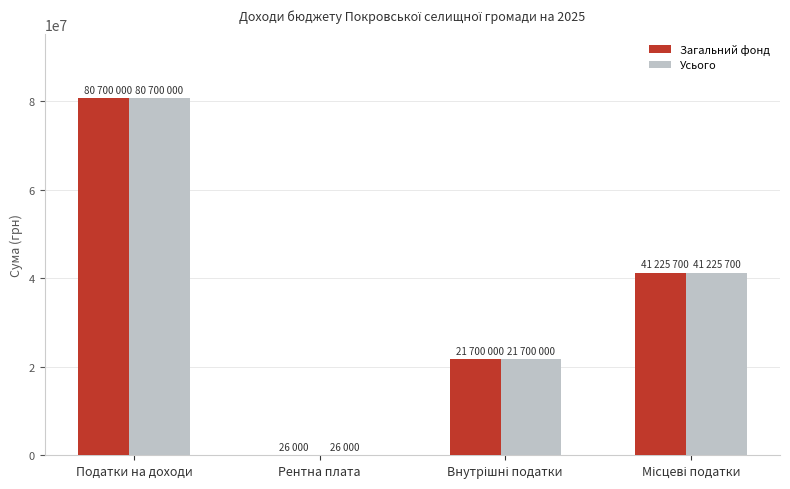

At which category is the sum across all series the highest?

Податки на доходи